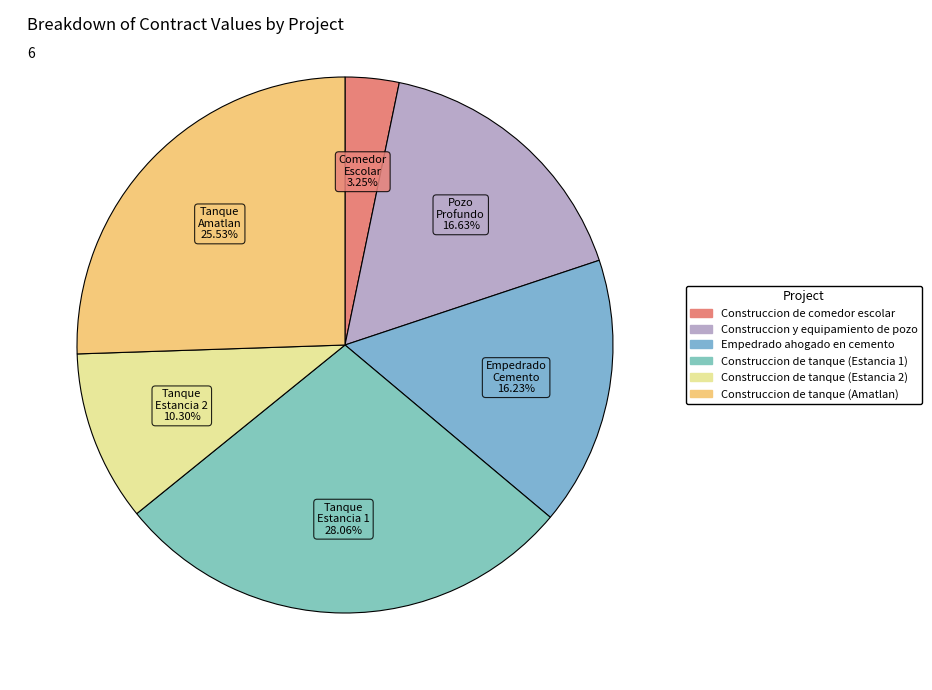

What percentage is the Empedrado ahogado en cemento slice, to the nearest percent?

16%